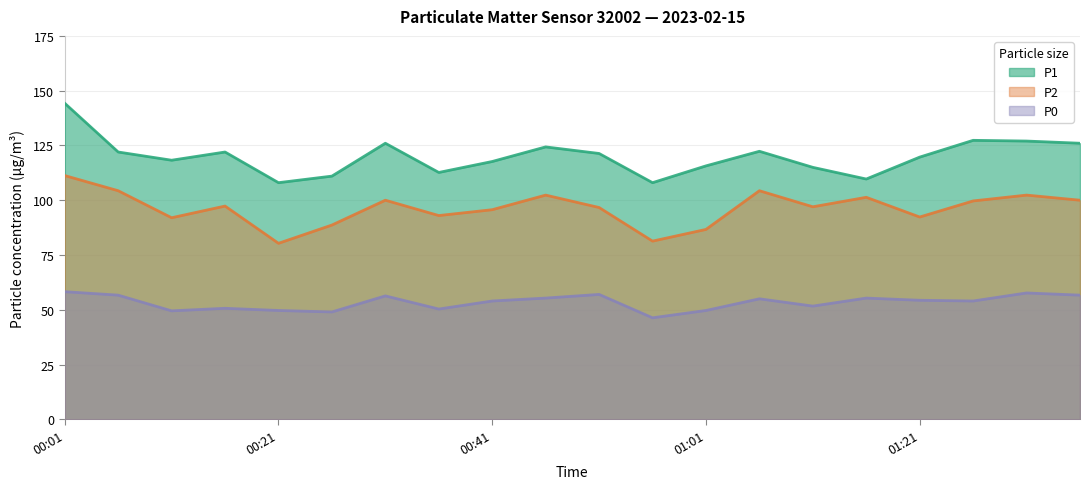

True or false: P1 and P2 intersect in this chart.

False